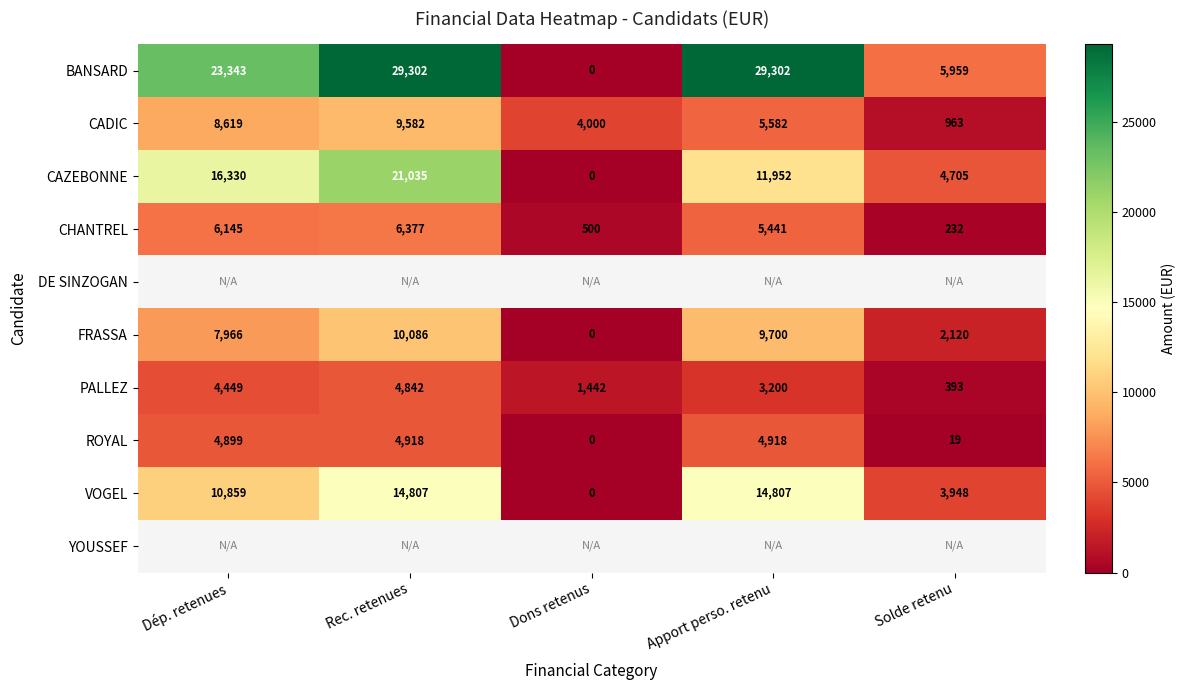

Where does the PALLEZ series first go above 3200?

Dép. retenues